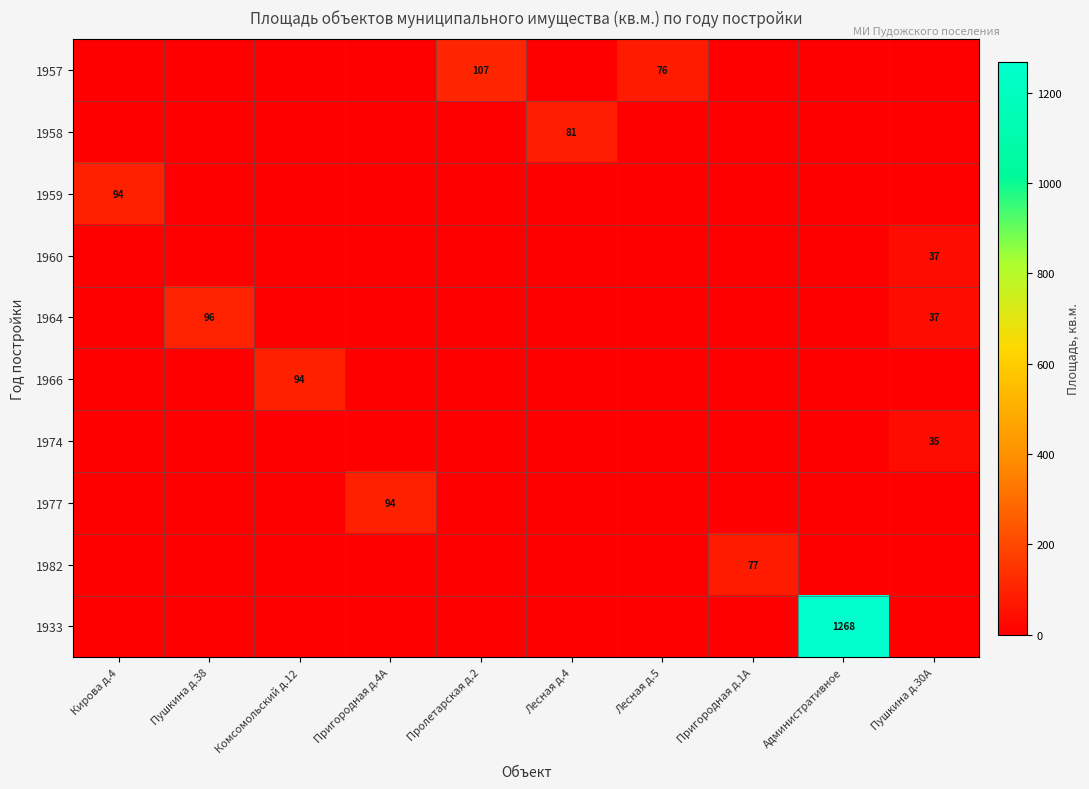

What is the total value across all series at Пушкина д.38?

96.0